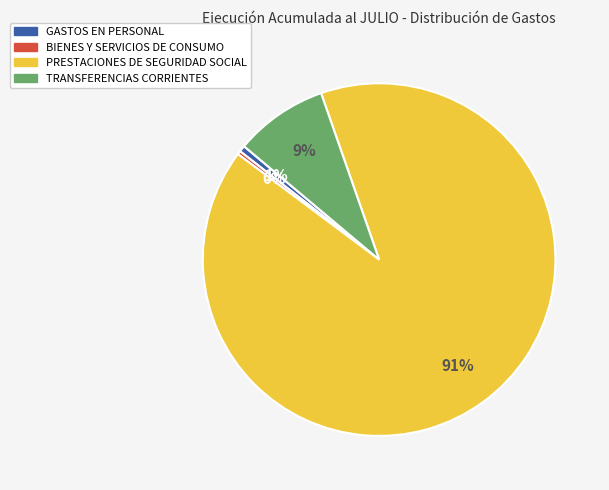

What is the largest slice in the pie chart?

PRESTACIONES DE SEGURIDAD SOCIAL